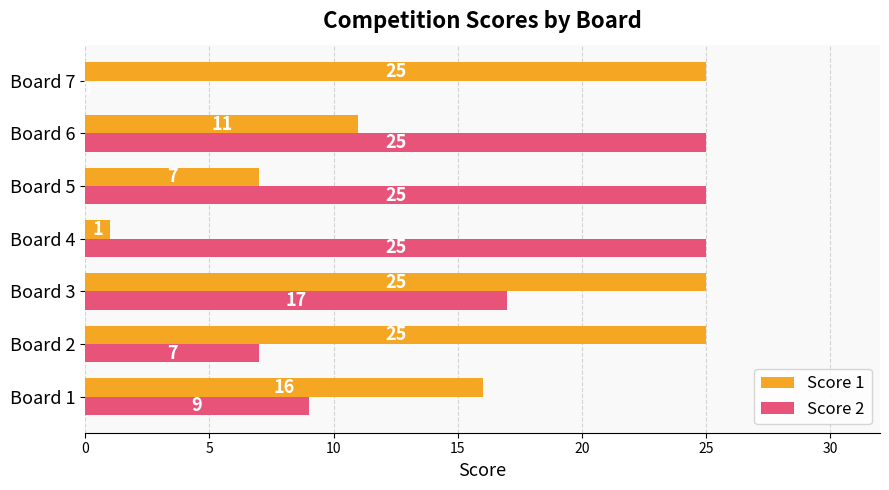

Between Board 6 and Board 7, which series saw the biggest shift?

Score 2